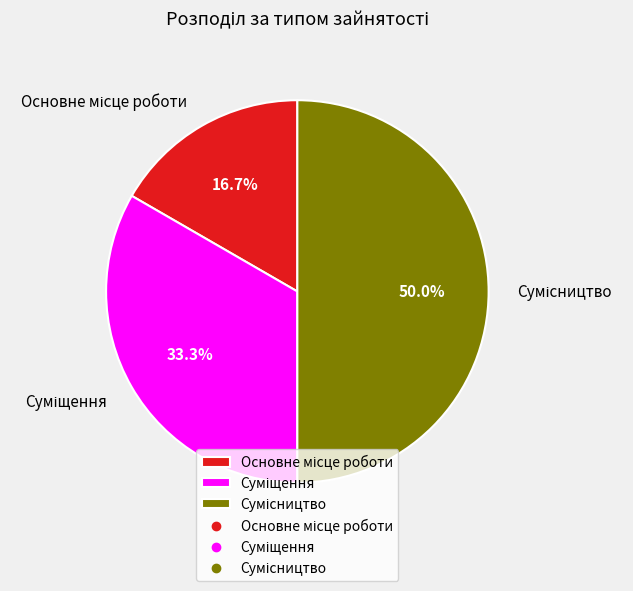

Which slice is the largest?

Сумісництво